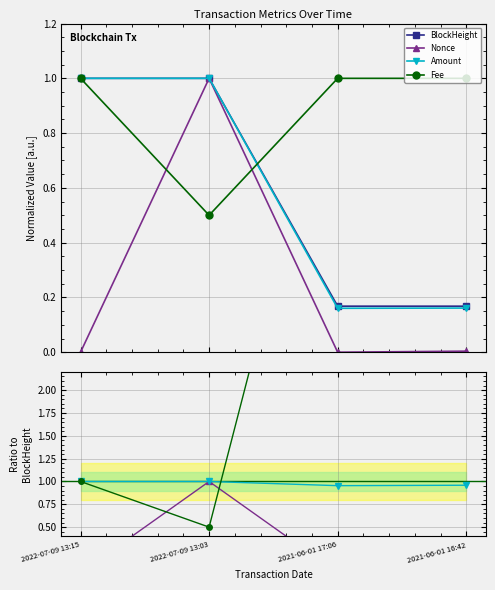

Where is Nonce nearest to the value 0?

2021-06-01 17:06